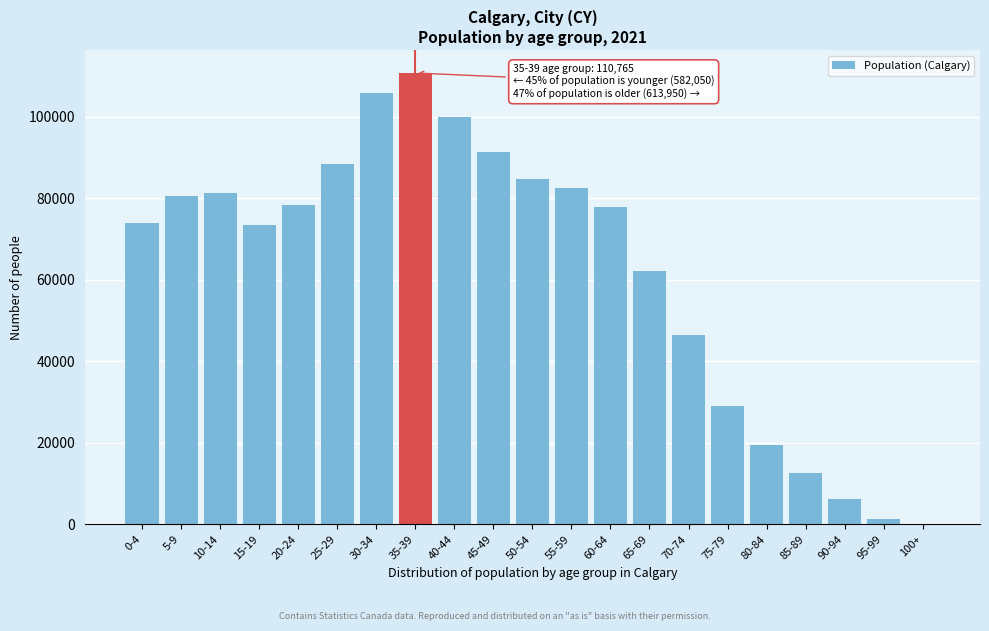

Which has a higher value, 55-59 or 15-19?

55-59